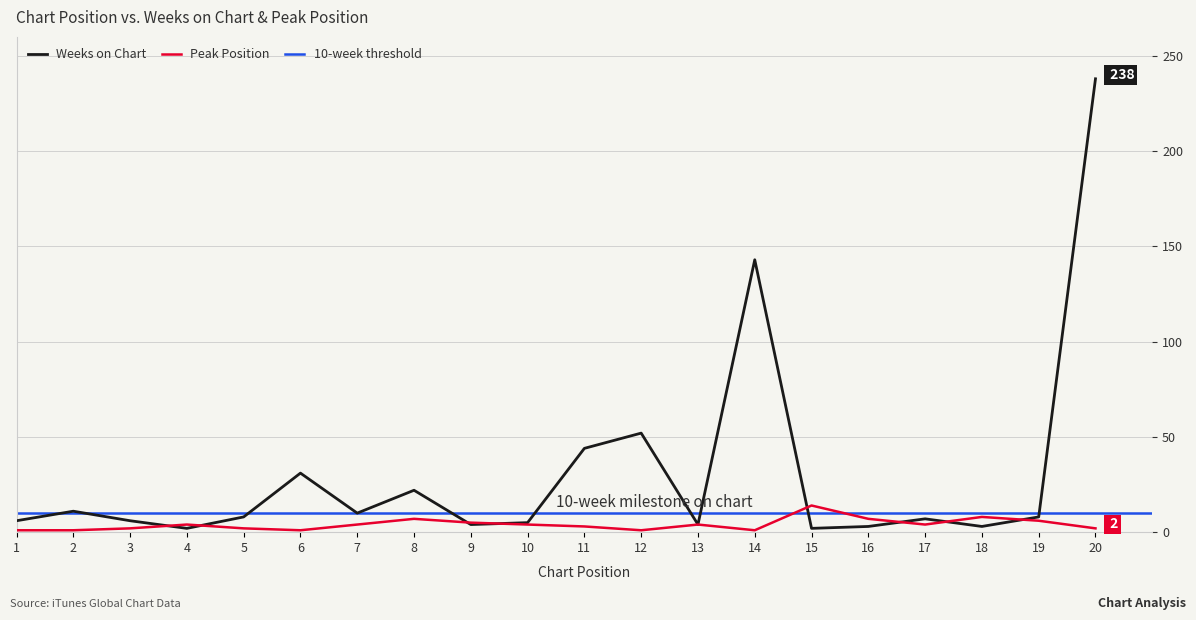

How many interior local valleys does the Peak Position series have?

4